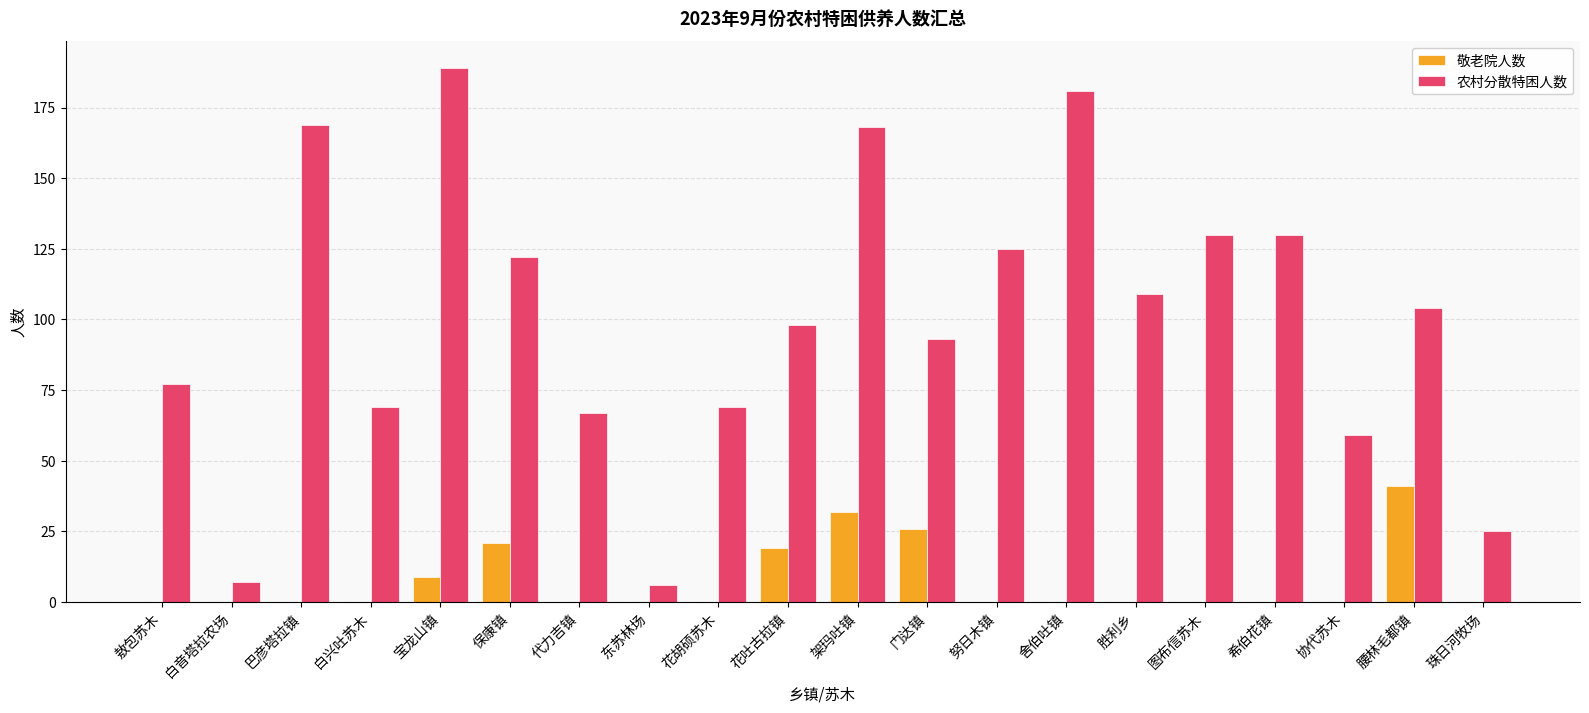

Reading left to right, transcribe all the data shown in this chart.

敬老院人数: 敖包苏木=0	白音塔拉农场=0	巴彦塔拉镇=0	白兴吐苏木=0	宝龙山镇=9	保康镇=21	代力吉镇=0	东苏林场=0	花胡硕苏木=0	花吐古拉镇=19	架玛吐镇=32	门达镇=26	努日木镇=0	舍伯吐镇=0	胜利乡=0	图布信苏木=0	希伯花镇=0	协代苏木=0	腰林毛都镇=41	珠日河牧场=0
农村分散特困人数: 敖包苏木=77	白音塔拉农场=7	巴彦塔拉镇=169	白兴吐苏木=69	宝龙山镇=189	保康镇=122	代力吉镇=67	东苏林场=6	花胡硕苏木=69	花吐古拉镇=98	架玛吐镇=168	门达镇=93	努日木镇=125	舍伯吐镇=181	胜利乡=109	图布信苏木=130	希伯花镇=130	协代苏木=59	腰林毛都镇=104	珠日河牧场=25